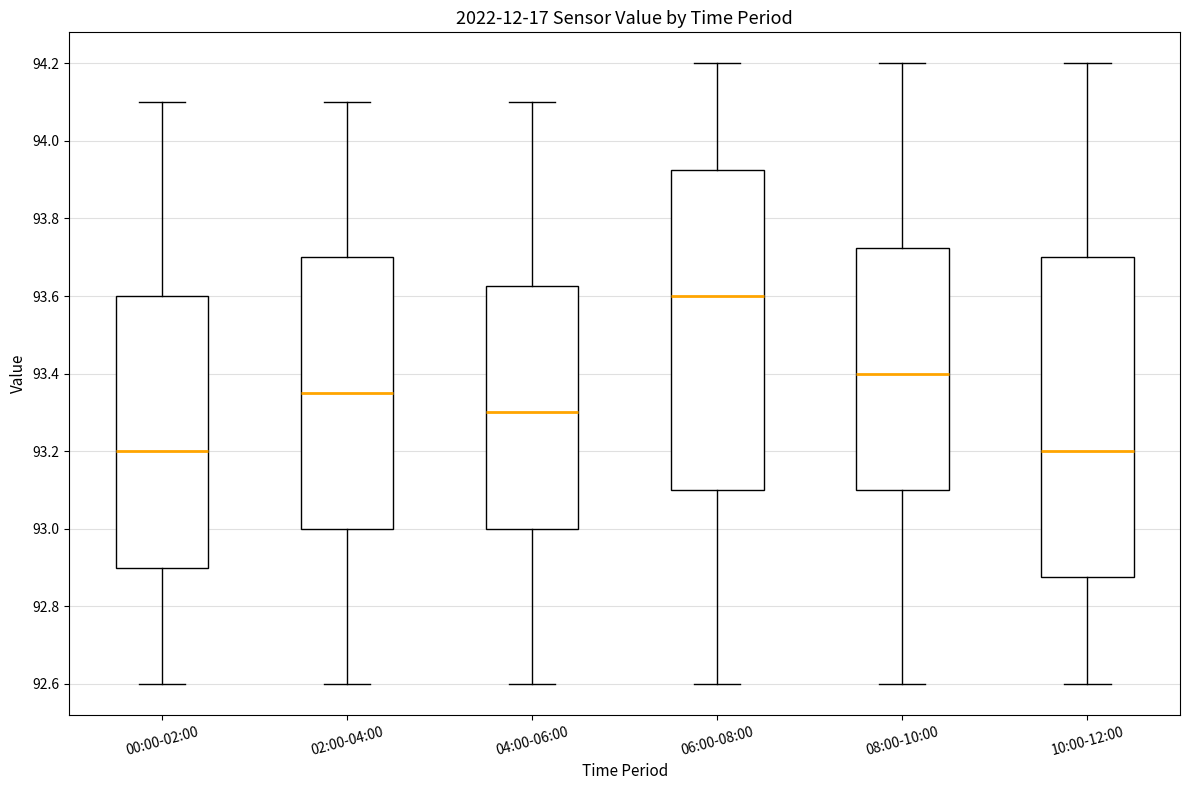

Where does the median line of the box for 00:00-02:00 sit on the y-axis? The values are not printed on the chart, so give them approximately, as read against the axis.

93.20